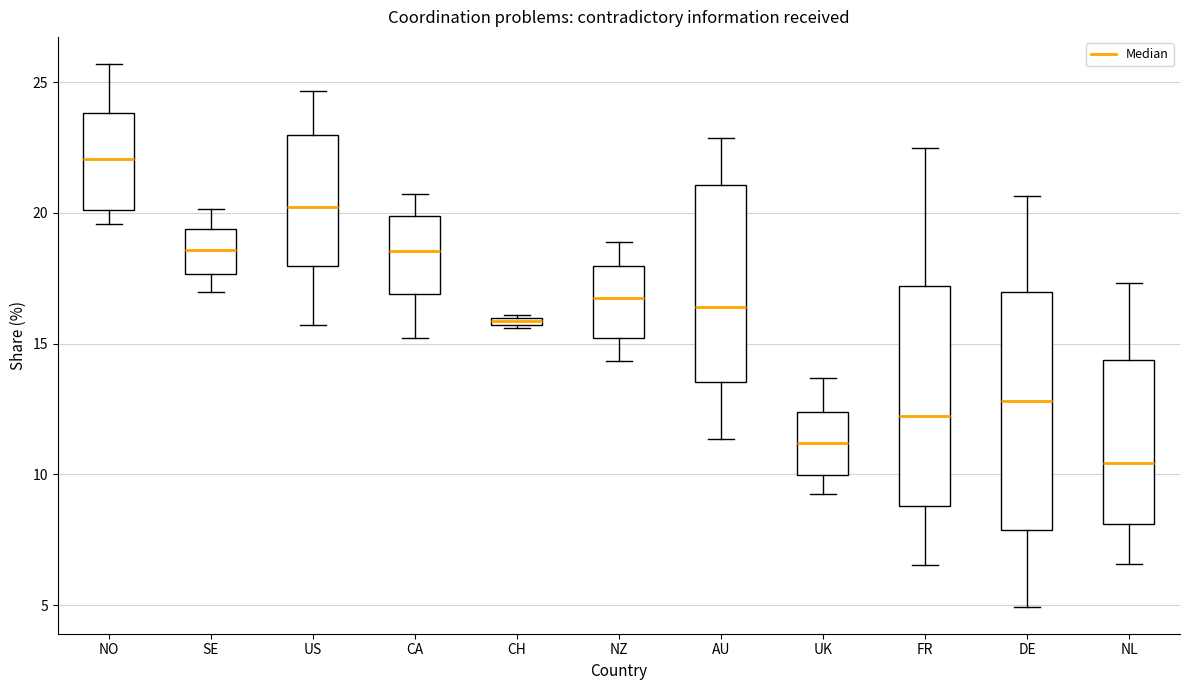

Which box has the lowest median line?

NL